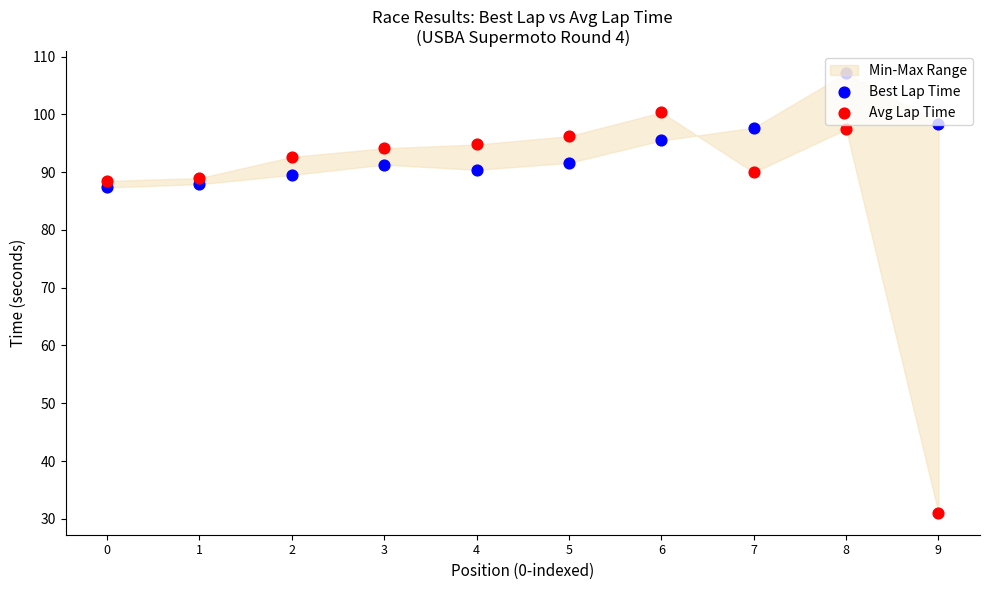

Which series reaches the maximum Y coordinate?

Best Lap Time